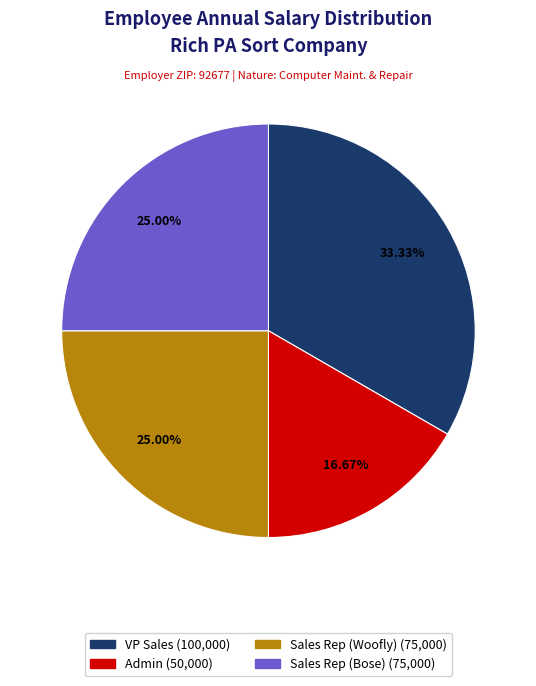

What is the total percentage of Sales Rep (Woofly) and VP Sales?

58.3%